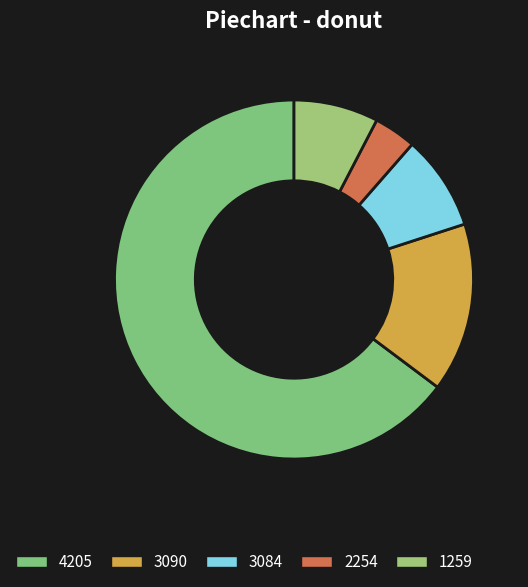

Count the number of slices in the pie.

5